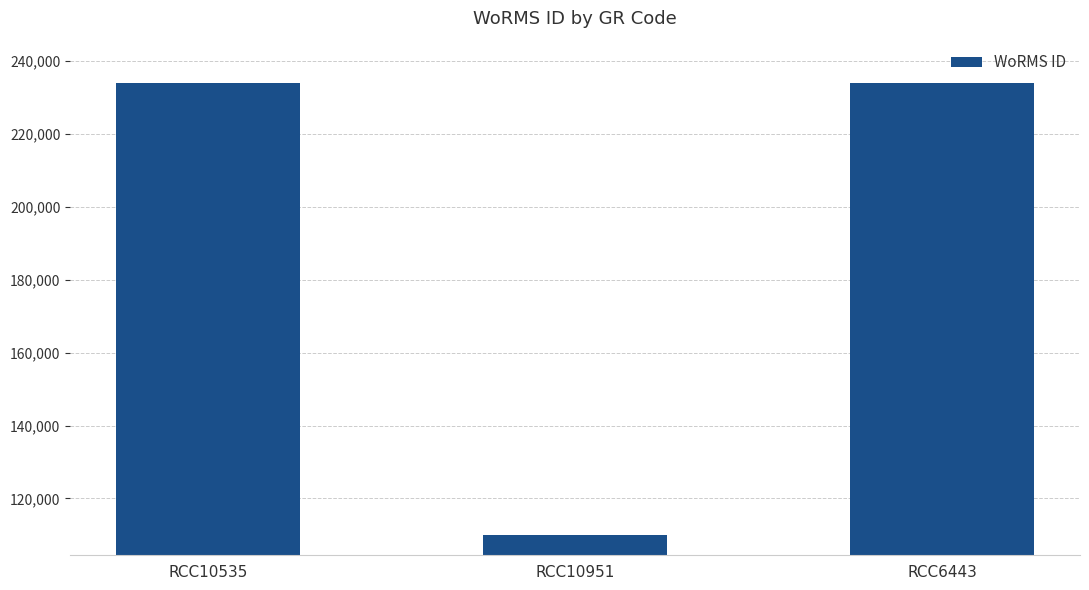

Read the value at RCC6443, to the nearest 50.

233800